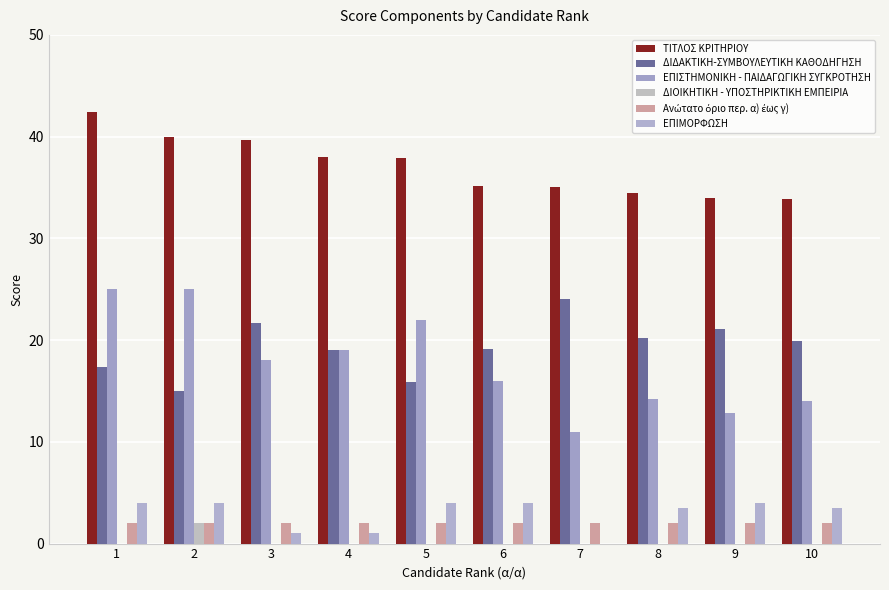

How many data points does each series have?

10